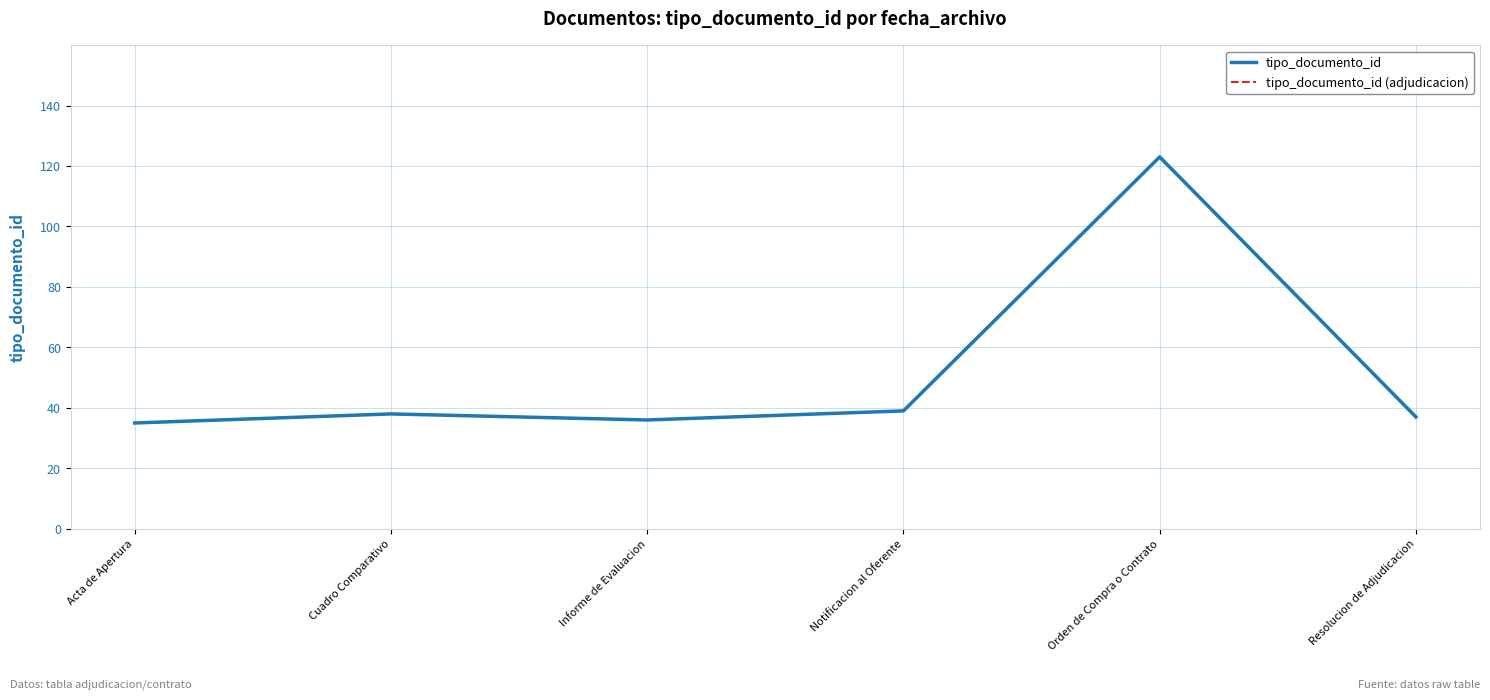

Reading left to right, extract all data points from this chart.

tipo_documento_id: Acta de Apertura=35	Cuadro Comparativo=38	Informe de Evaluacion=36	Notificacion al Oferente=39	Orden de Compra o Contrato=123	Resolucion de Adjudicacion=37
tipo_documento_id (adjudicacion): Acta de Apertura=35	Cuadro Comparativo=38	Informe de Evaluacion=36	Notificacion al Oferente=39	Orden de Compra o Contrato=123	Resolucion de Adjudicacion=37